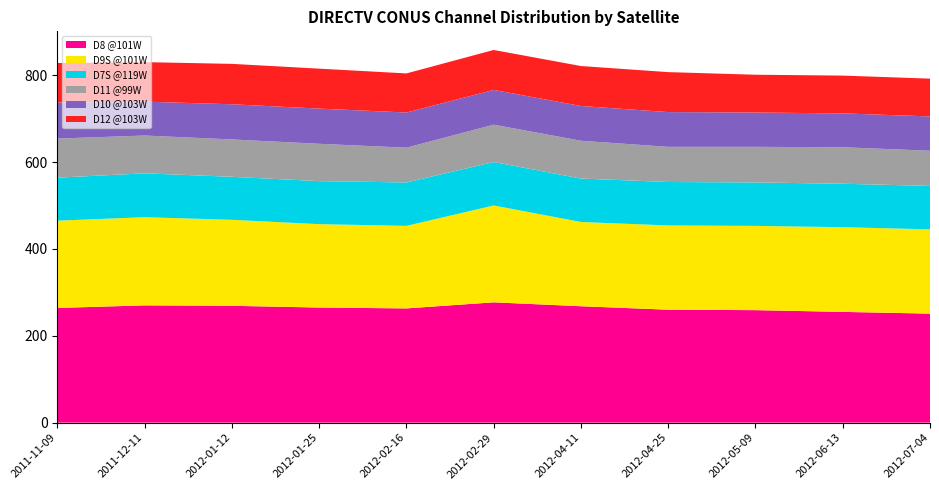

Reading left to right, extract all data points from this chart.

D8 @101W: 264	270	269	265	263	277	268	260	259	255	251
D9S @101W: 201	203	198	192	190	223	194	194	194	195	194
D7S @119W: 99	101	99	99	100	100	100	100	100	100	100
D11 @99W: 90	87	86	86	80	86	87	81	82	84	81
D10 @103W: 83	78	81	81	81	80	80	80	79	78	79
D12 @103W: 91	91	93	92	90	92	92	92	87	87	87